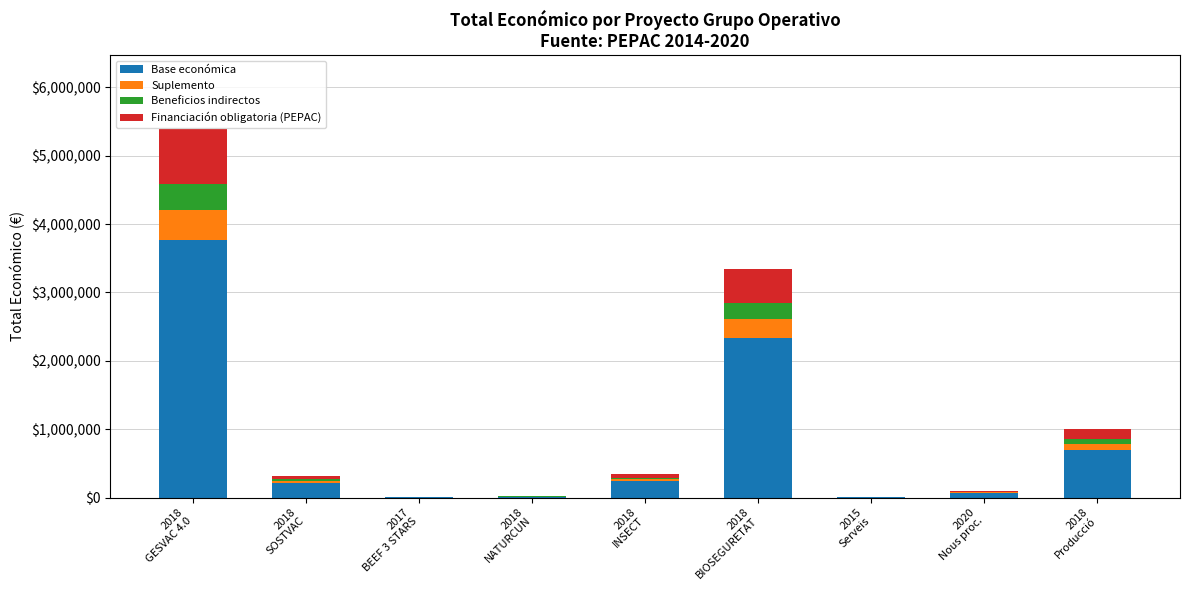

What is the maximum value for Base económica?

3773418.6